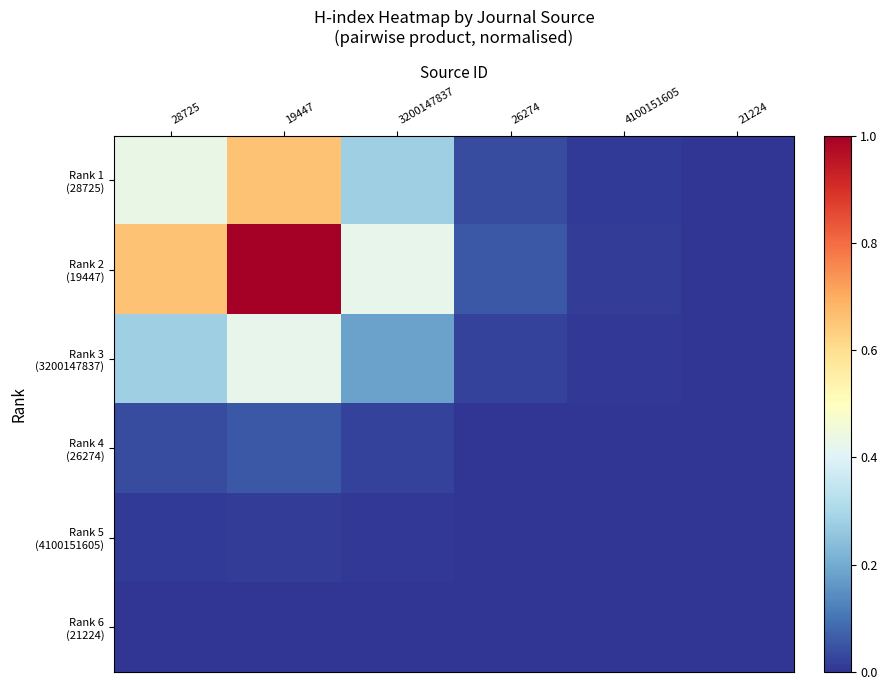

Between 28725 and 4100151605, which series saw the biggest shift?

Rank 2 (19447)